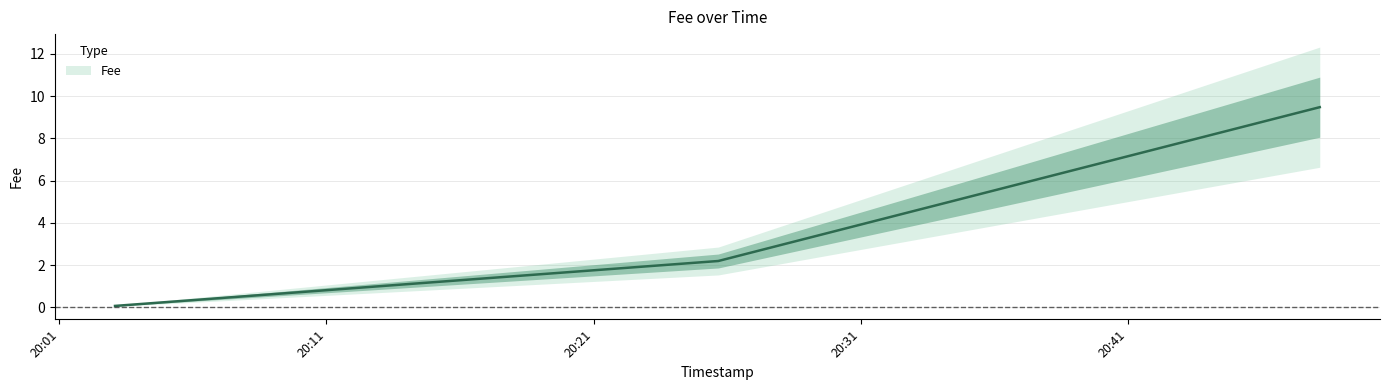

What is the label of the 1st point from the right?

2019-01-22 20:48:11